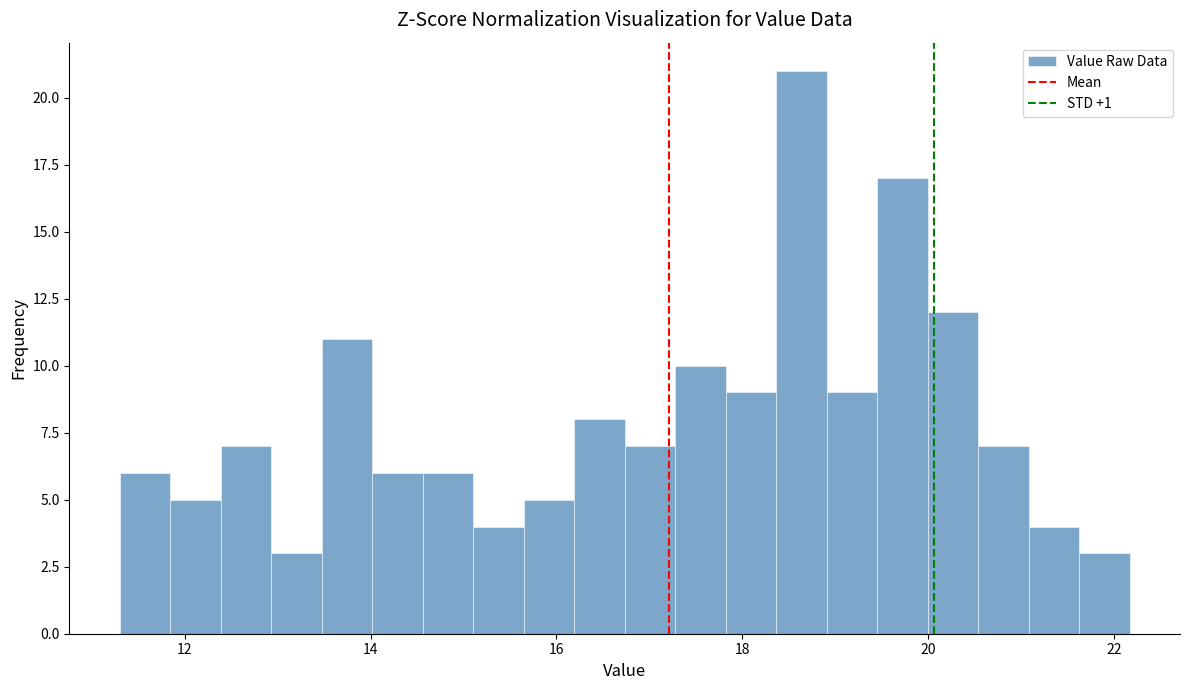

Around what value on the x-axis is the tallest bar? Give the approximate position of its centre, as read against the axis.

18.6